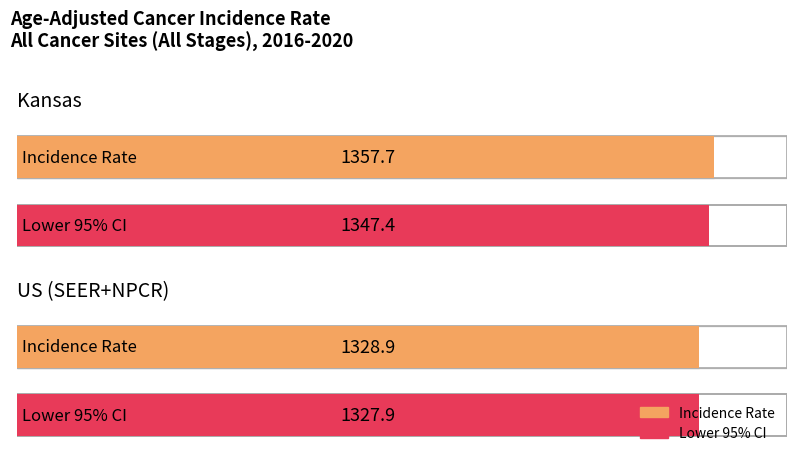

Is the value of Incidence Rate at Kansas greater than the value of Upper 95% CI at Kansas?

No